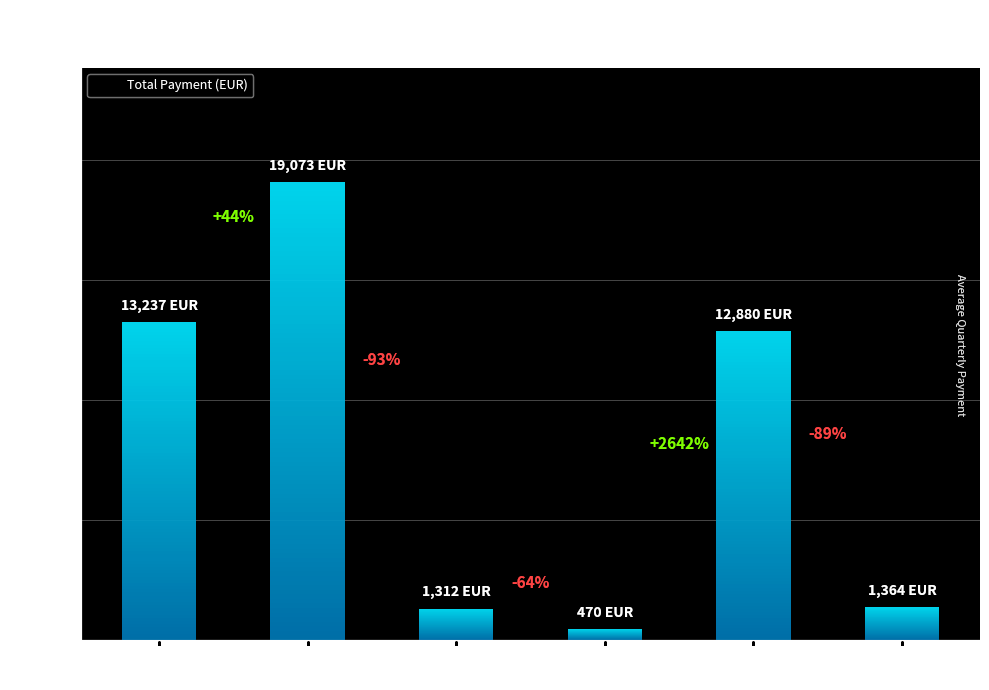

List the labels in order of value, smallest first.

Mandate
#121, Mandate
#120, Mandate
#125, Mandate
#124, Mandate
#114, Mandate
#117